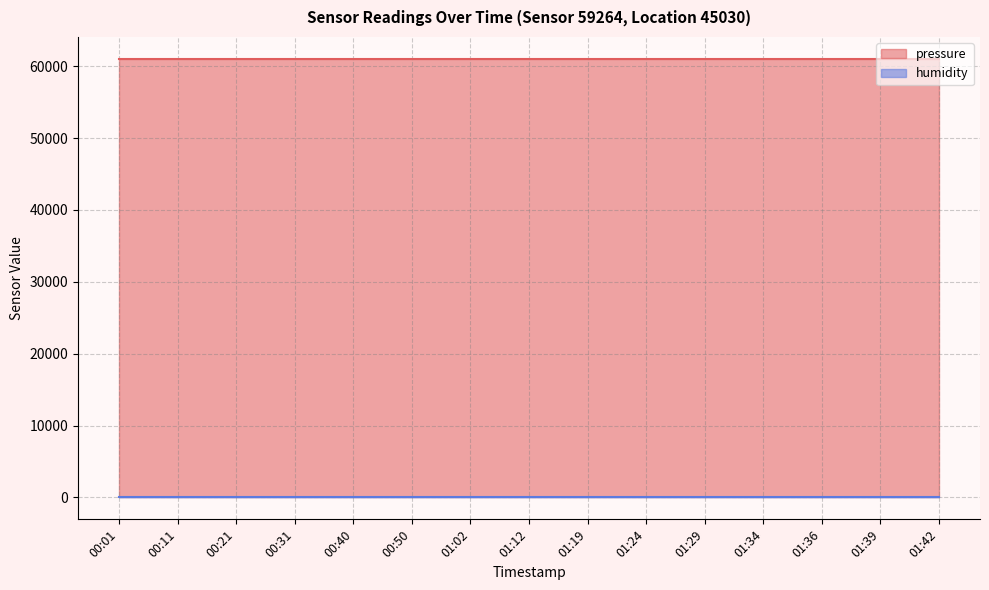

Reading left to right, list all the values displayed in this chart.

pressure line: 61028.6	61028.6	61028.6	61028.6	61028.6	61028.6	61028.6	61028.6	61028.6	61028.6	61028.6	61028.6	61028.6	61028.6	61028.6
humidity line: 100.0	100.0	100.0	100.0	100.0	100.0	100.0	100.0	100.0	100.0	100.0	100.0	100.0	100.0	100.0